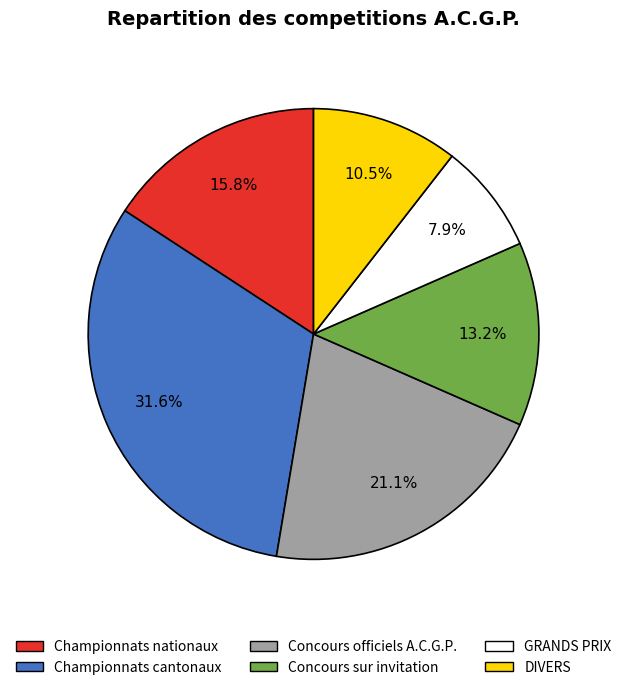

Which has a higher value, GRANDS PRIX or Concours sur invitation?

Concours sur invitation